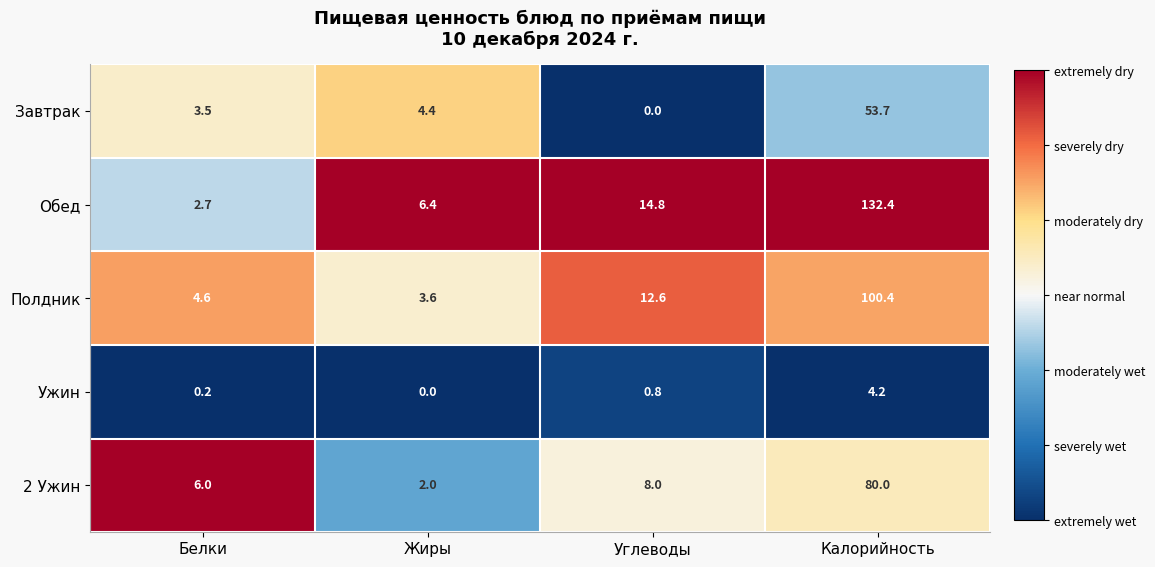

What is the sum of all Завтрак values?

61.6